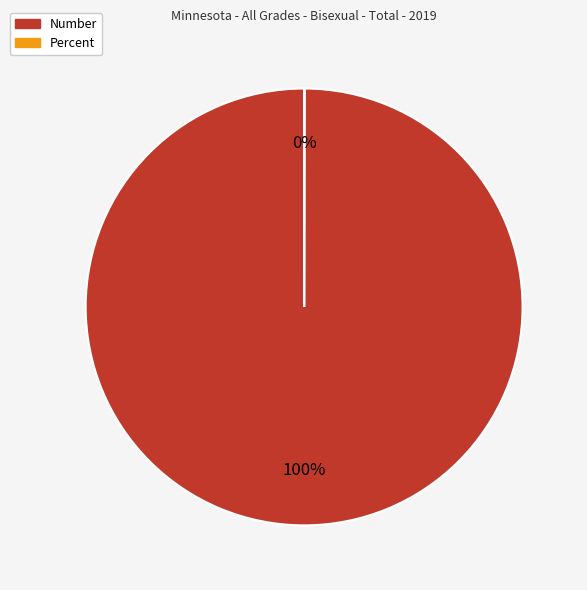

Which slice is the largest?

Number